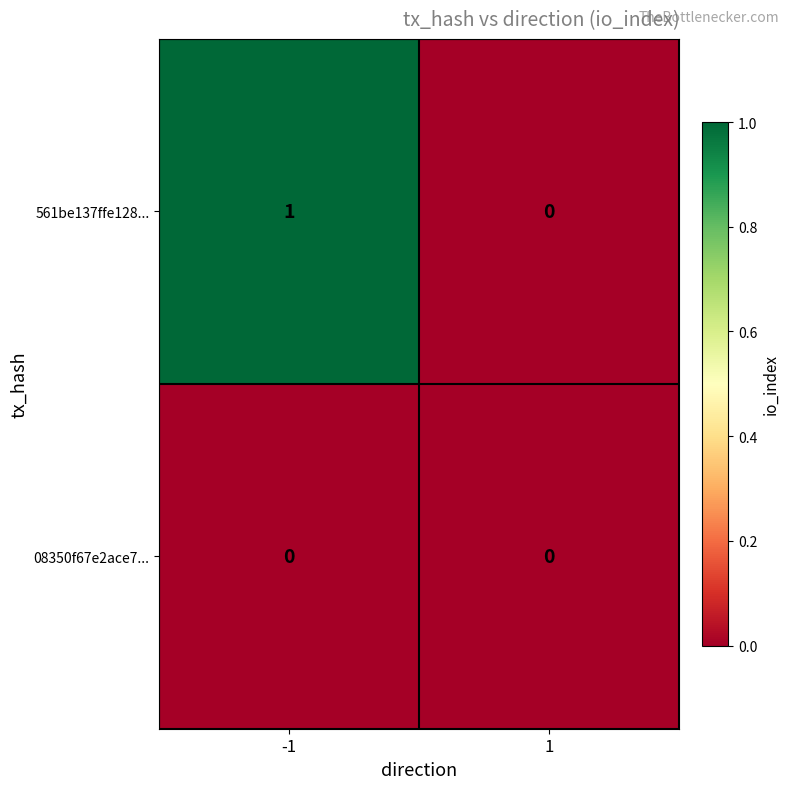

Rank the categories by 561be137ffe128... value from highest to lowest.

-1, 1